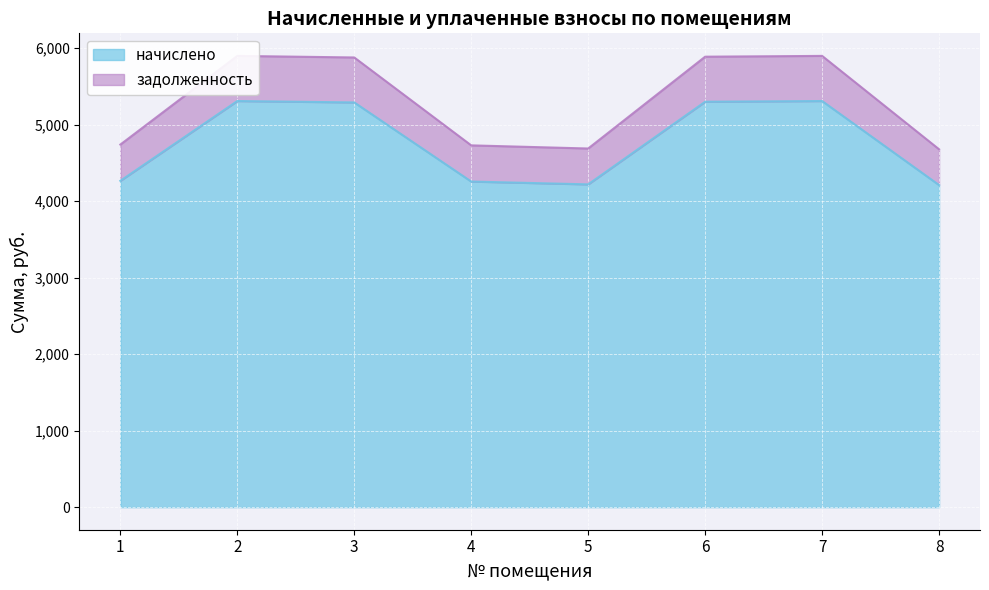

Reading left to right, extract all data points from this chart.

начислено: 4266.1	5309.6	5291.1	4256.9	4219.9	5300.3	5309.6	4210.7
задолженность: 4740.1	5899.5	5879.0	4729.9	4688.8	5889.2	5899.5	4678.6